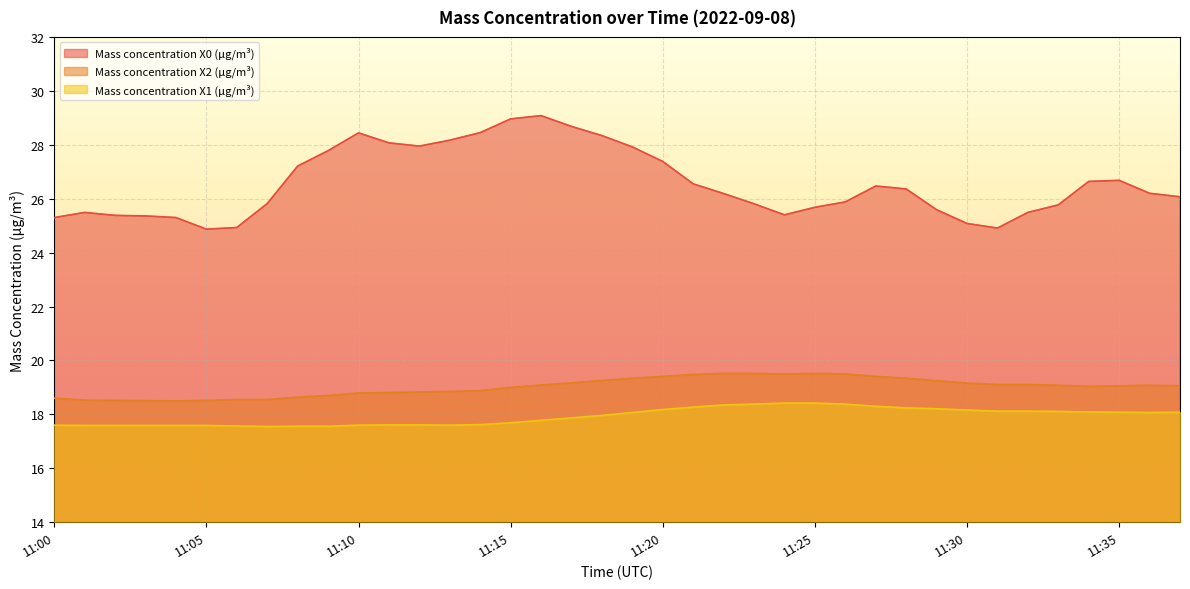

Rank the series at 11:26 from highest to lowest value.

Mass concentration X0 (μg/m³), Mass concentration X2 (μg/m³), Mass concentration X1 (μg/m³)